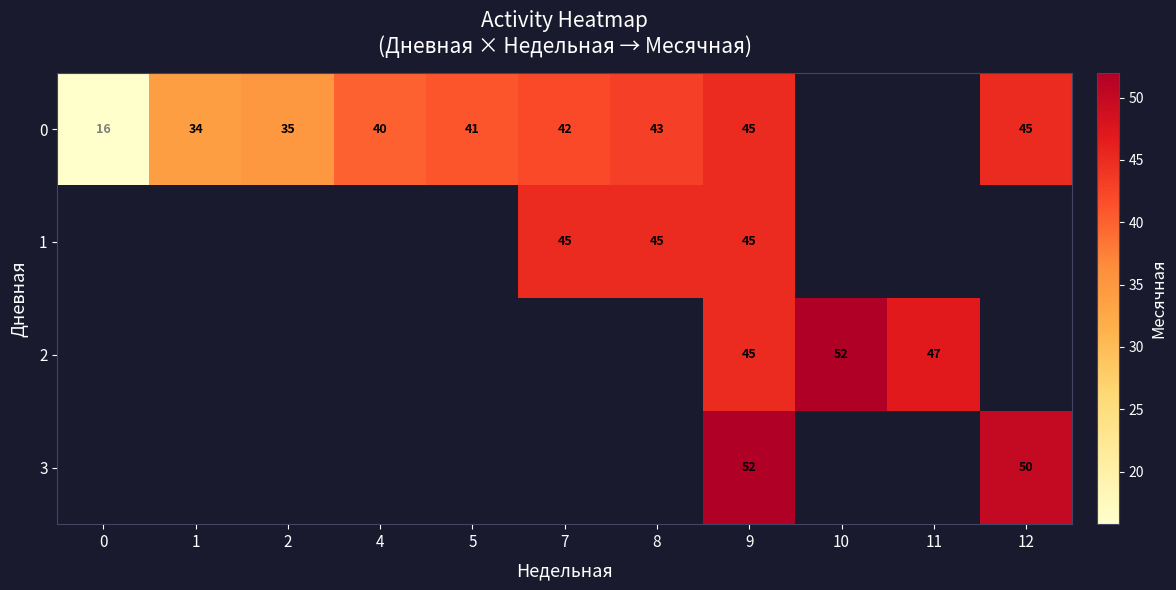

Where does the row_0 series first go above 42?

8